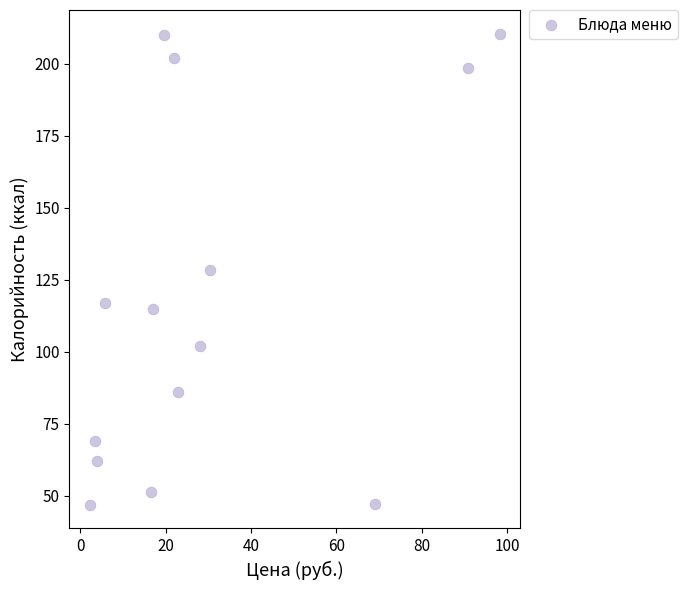

What is the range of X values (max minus min)?

96.0